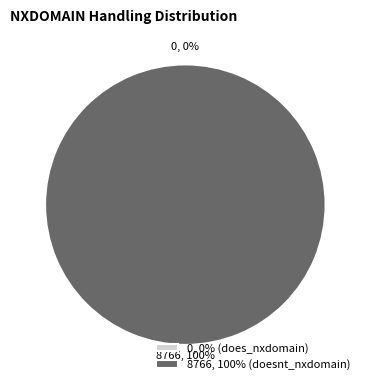

How many slices are in this pie chart?

2